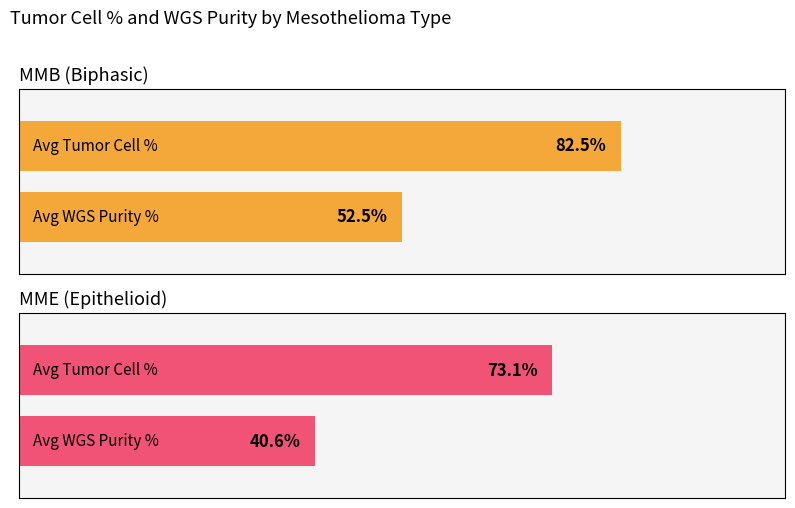

List the series in order of their peak value, lowest first.

MME (Epithelioid), MMB (Biphasic)